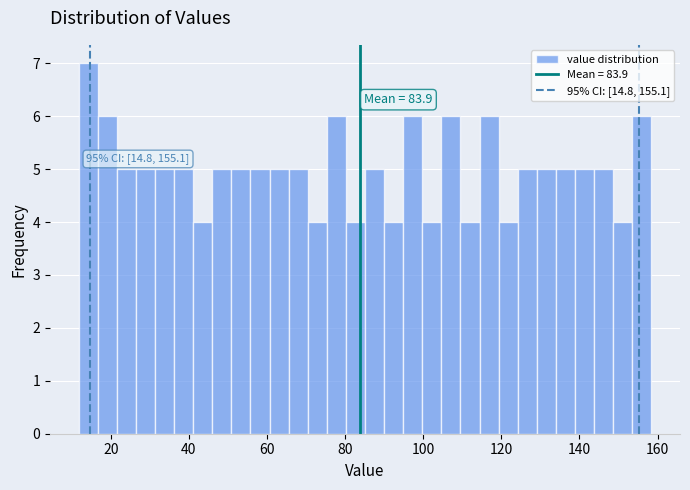

Around what value on the x-axis is the tallest bar? Give the approximate position of its centre, as read against the axis.

14